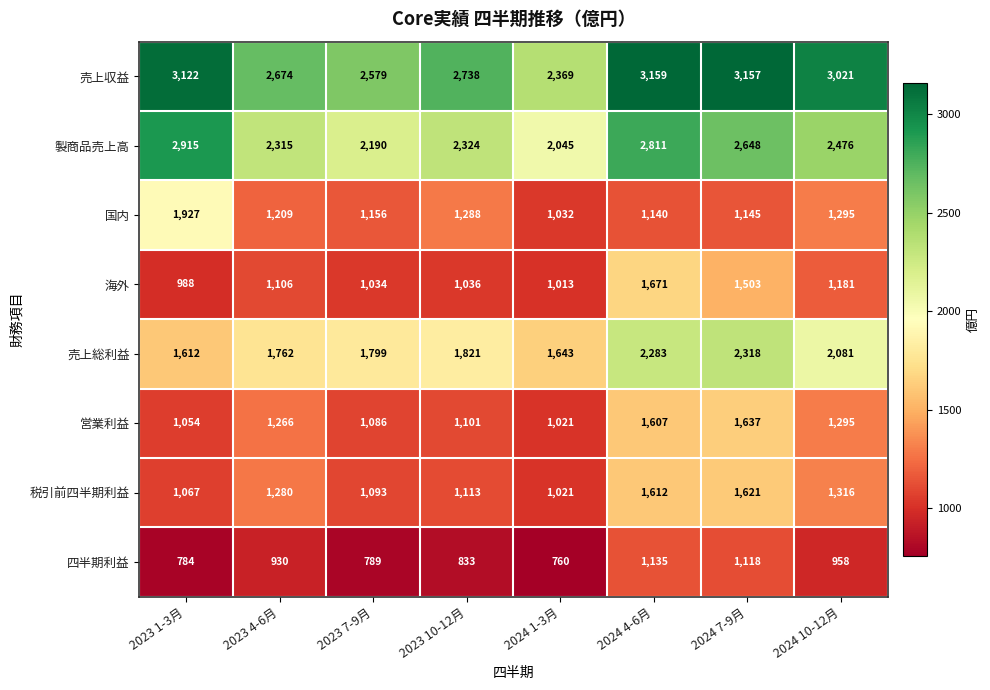

True or false: 売上総利益 has a value of 1799 at 2023 7-9月.

True